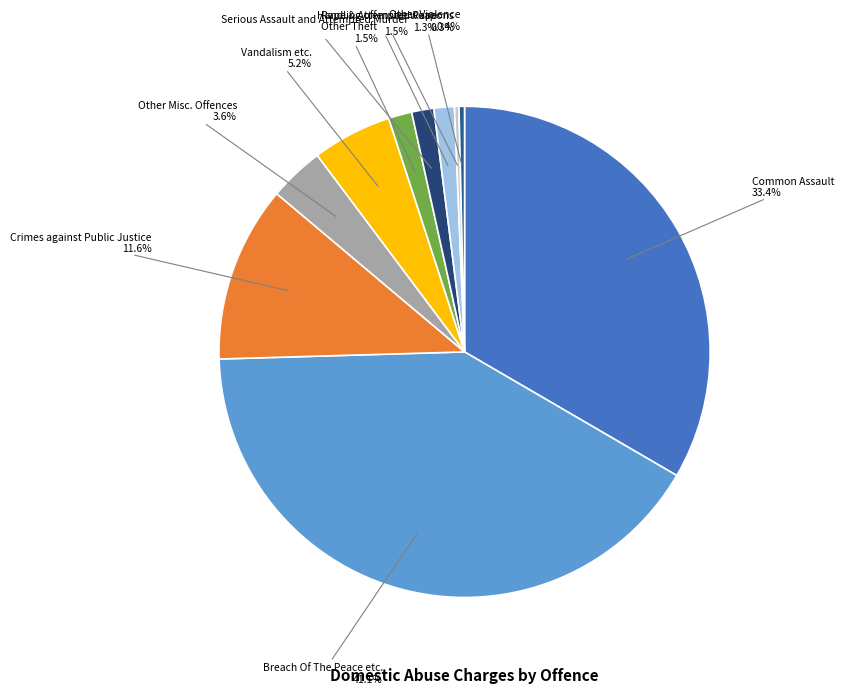

Which has a higher value, Other Theft or Breach Of The Peace etc.?

Breach Of The Peace etc.